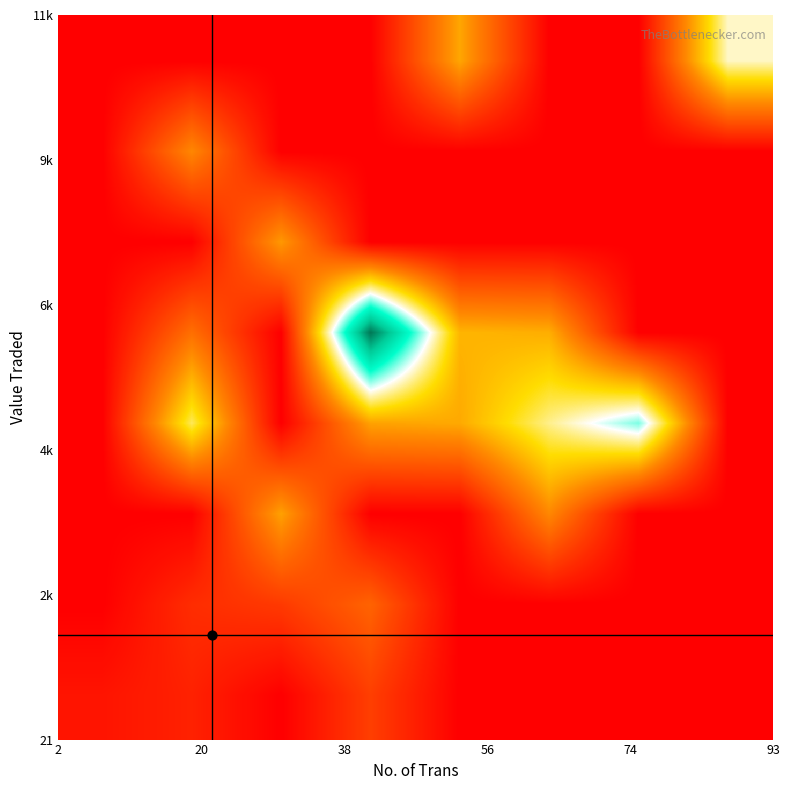

At how many categories does at least one series exceed 64237?

1